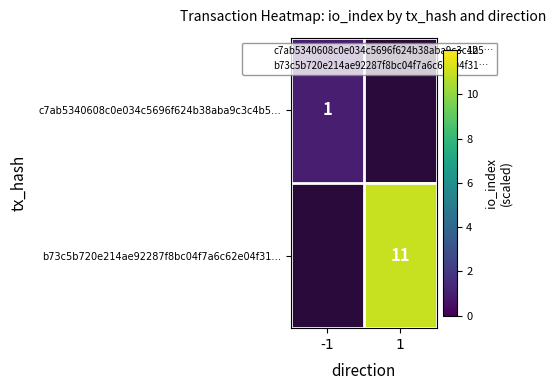

Is it true that b73c5b720e214ae92287f8bc04f7a6c62e04f31… equals 11.0 at 1?

True